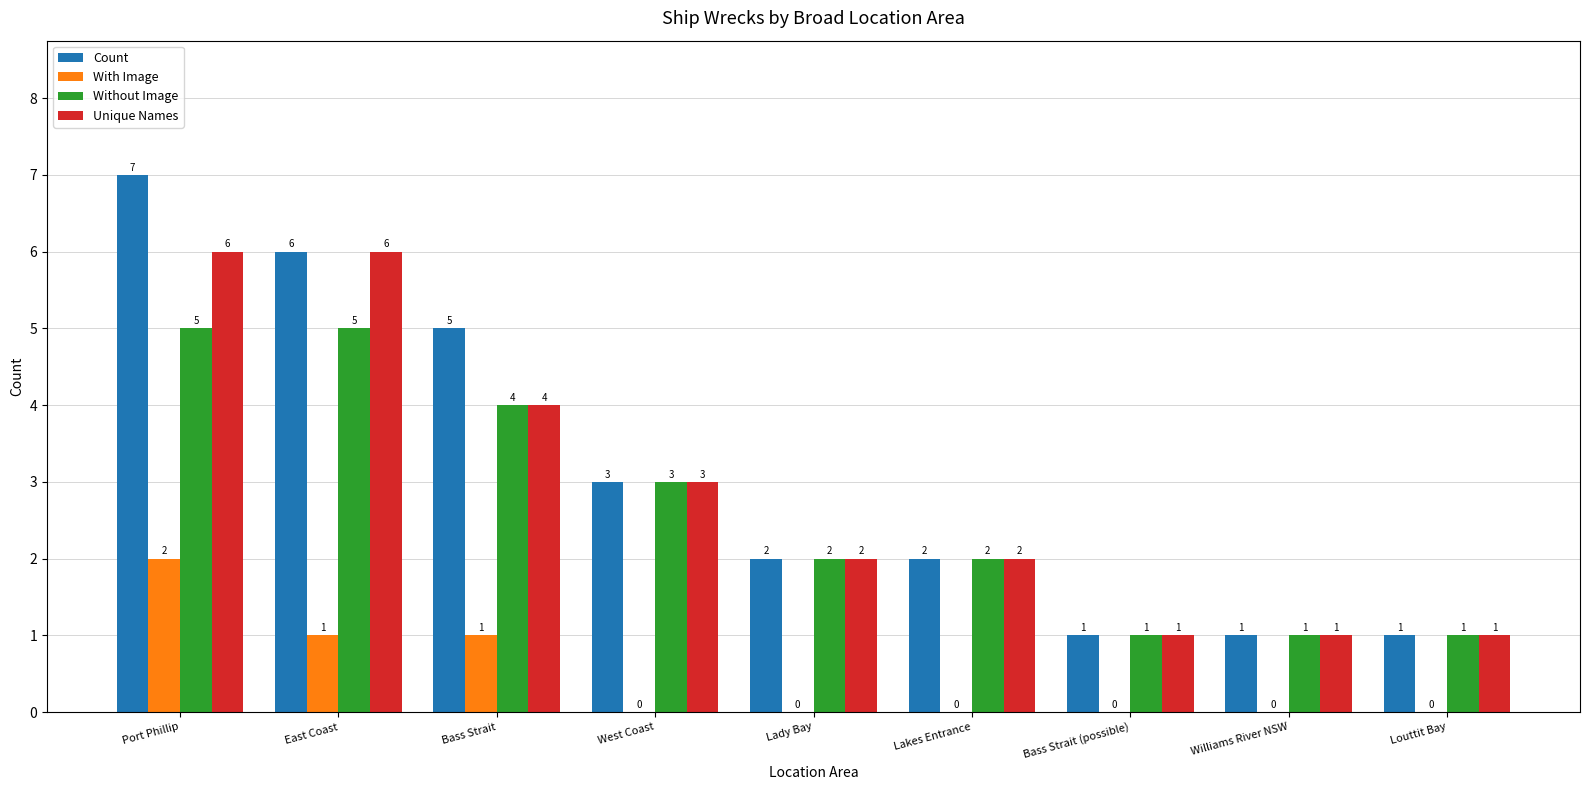

Count the Unique Names values in the range 1 to 4.

7